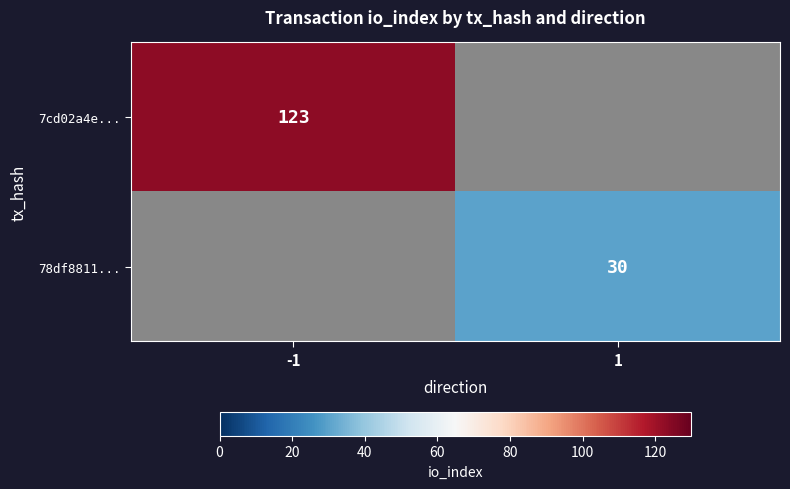

Is the value of 7cd02a4e... at -1 greater than the value of 78df8811... at 1?

Yes